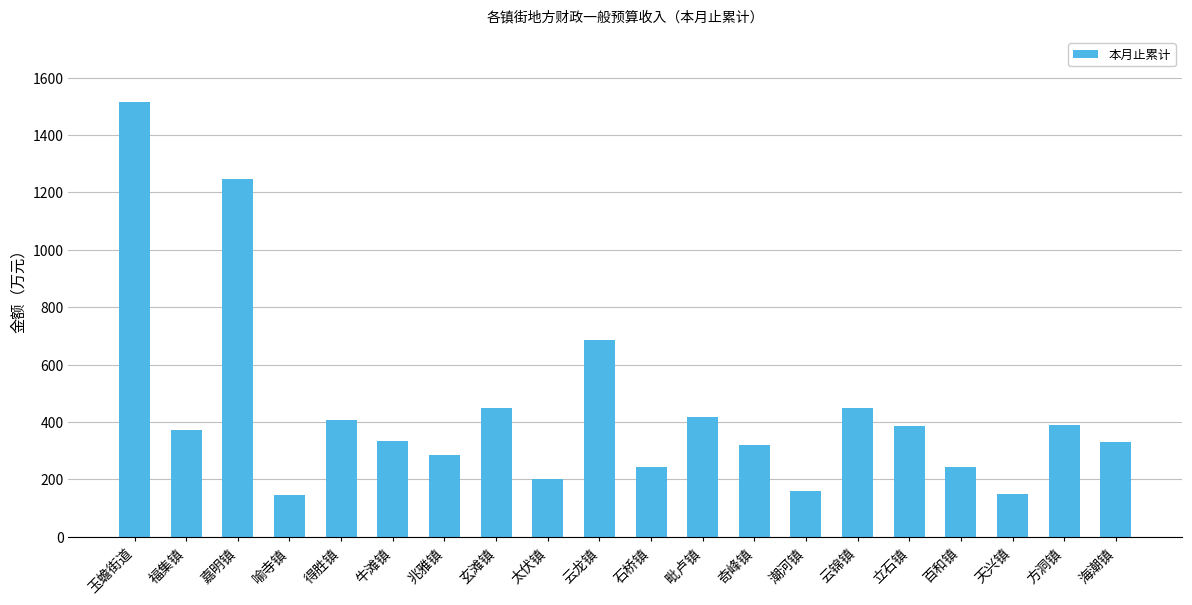

What is the sum of all values?

8741